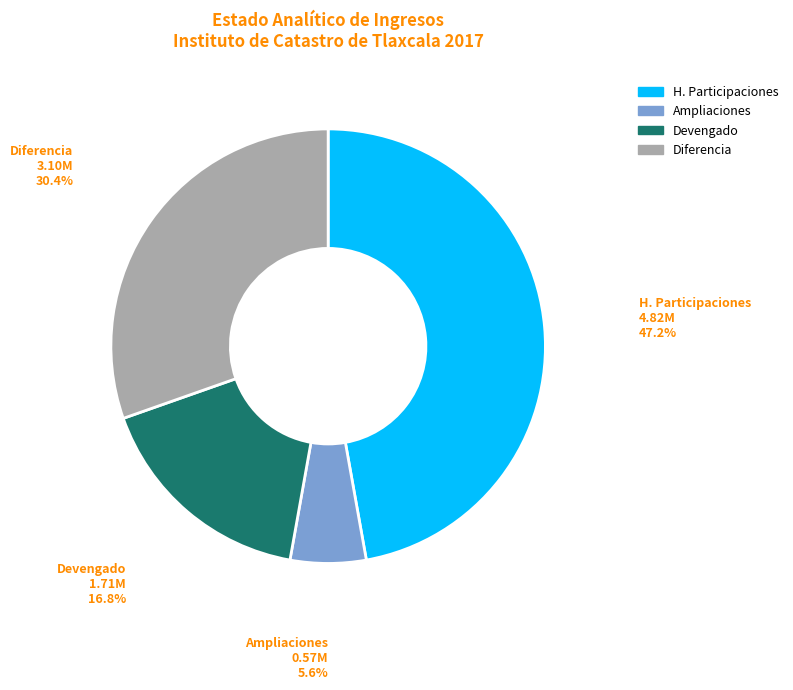

How much of the chart is everything except Ampliaciones?

94.4%